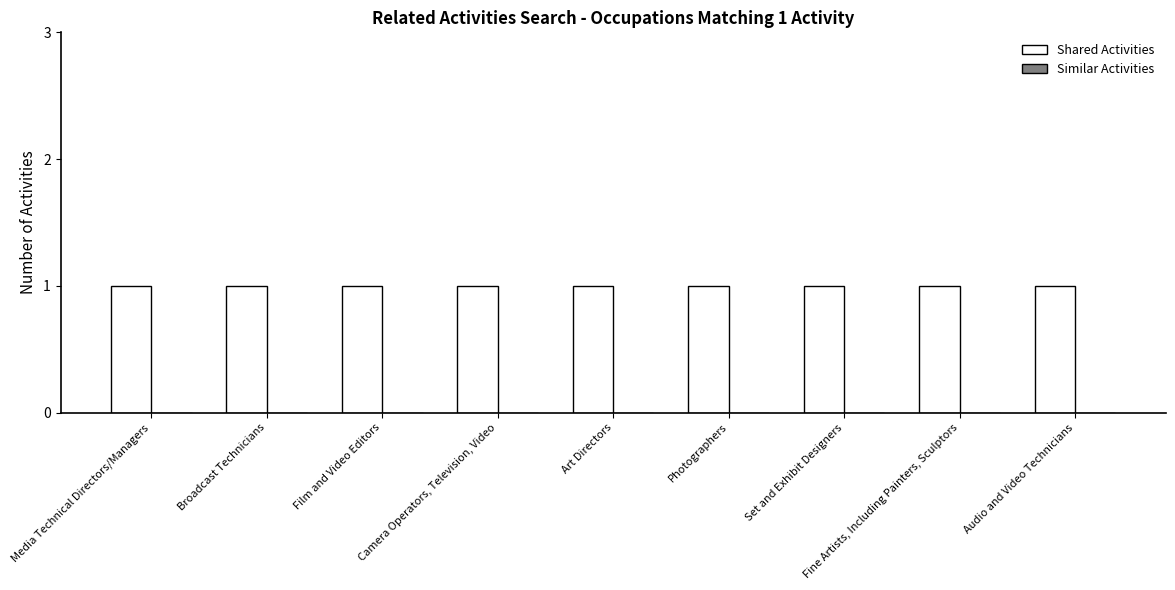

What is the label of the 9th bar from the left?

Audio and Video Technicians